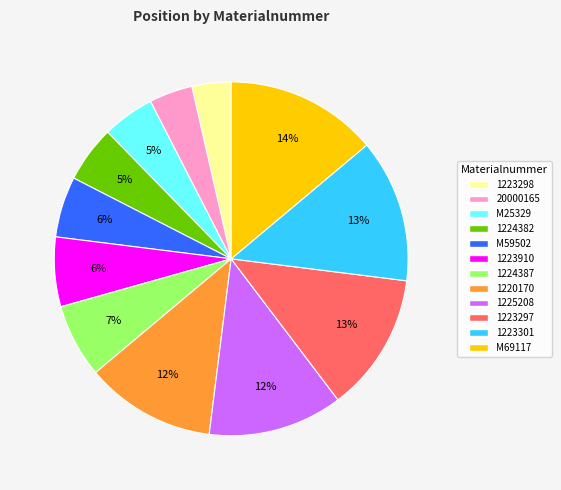

How many slices are in this pie chart?

12